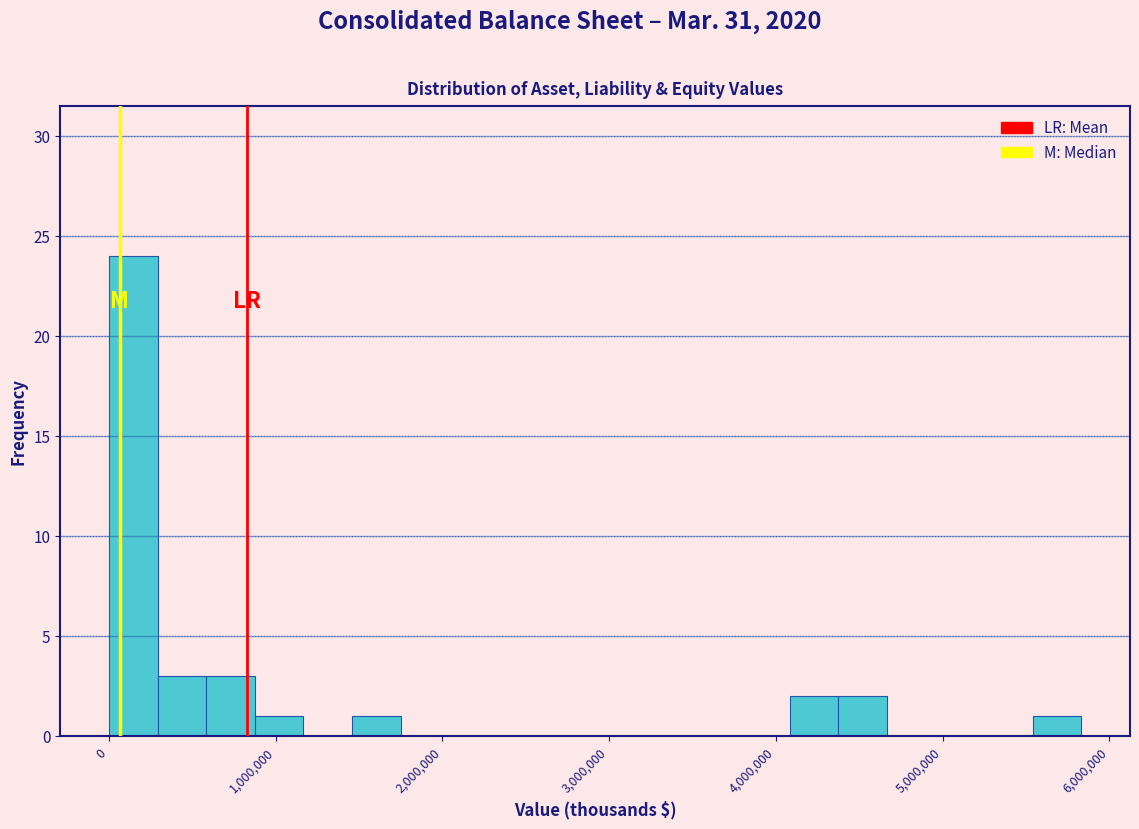

Around what value on the x-axis is the tallest bar? Give the approximate position of its centre, as read against the axis.

100000